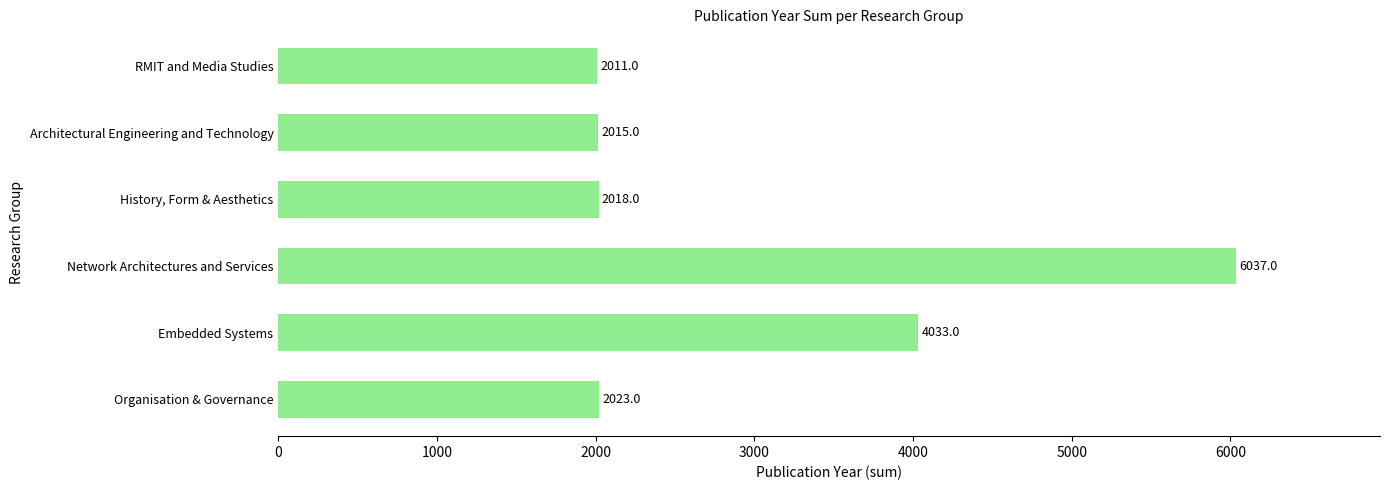

How many data points are less than 2023?

3